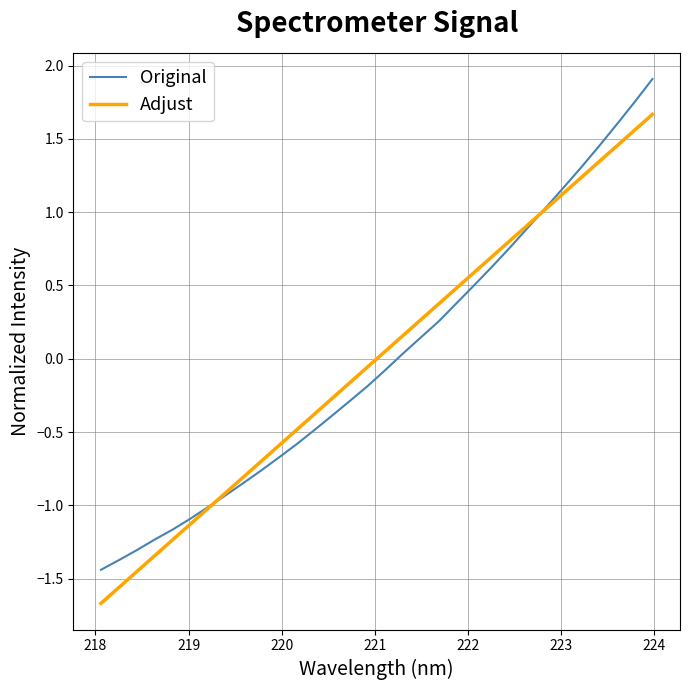

List the series in order of their peak value, lowest first.

Adjust, Original